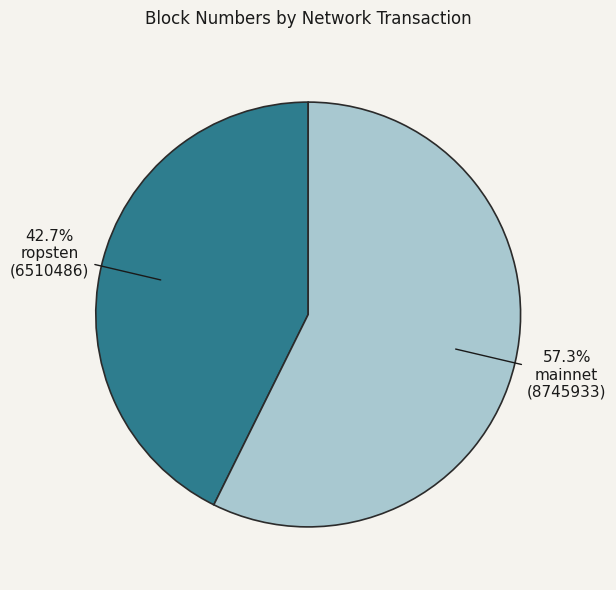

Is there a majority slice in this chart?

Yes